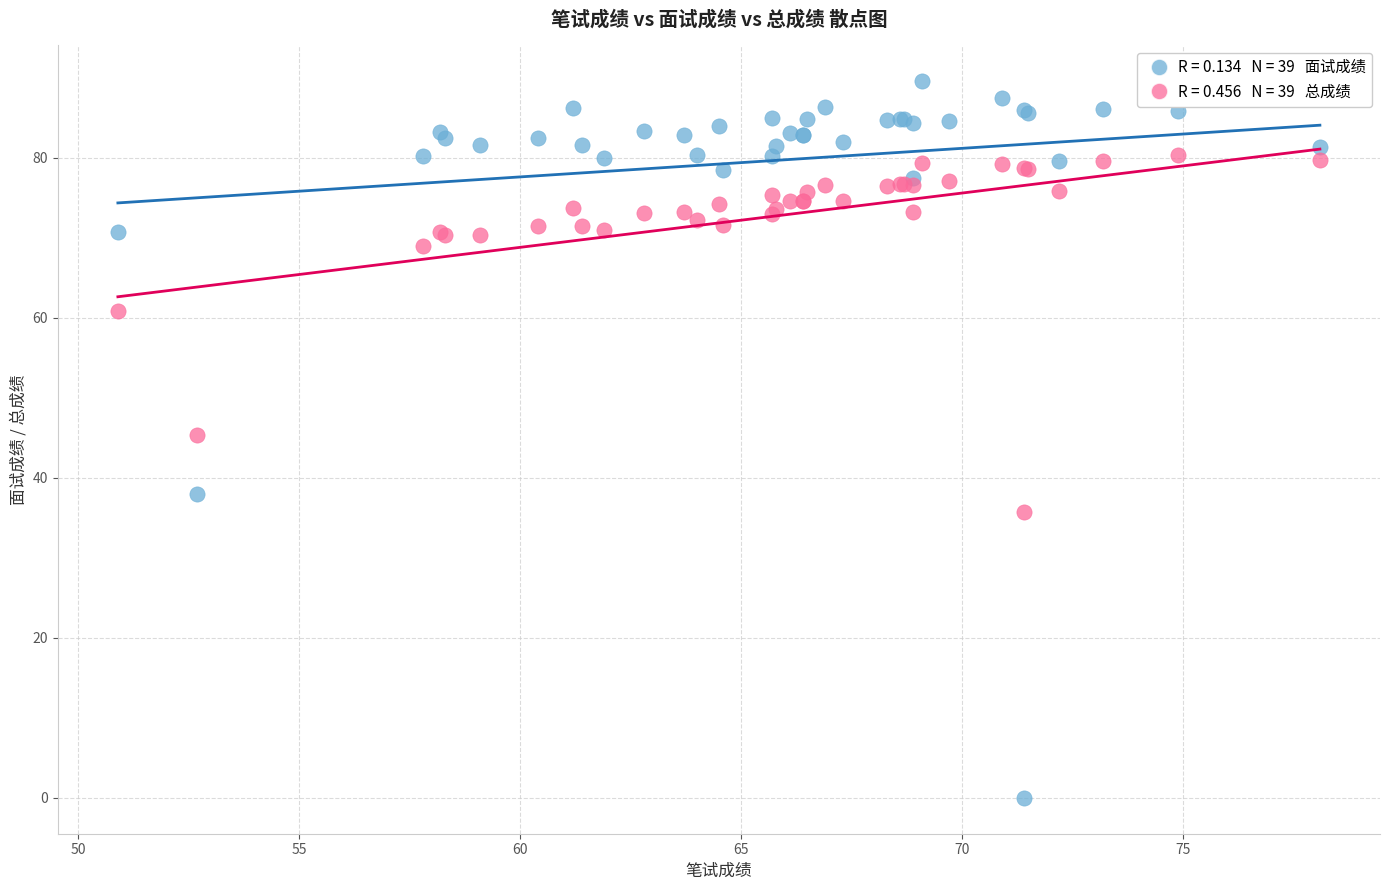

Across all series, what Y value is closest to 44?

45.4